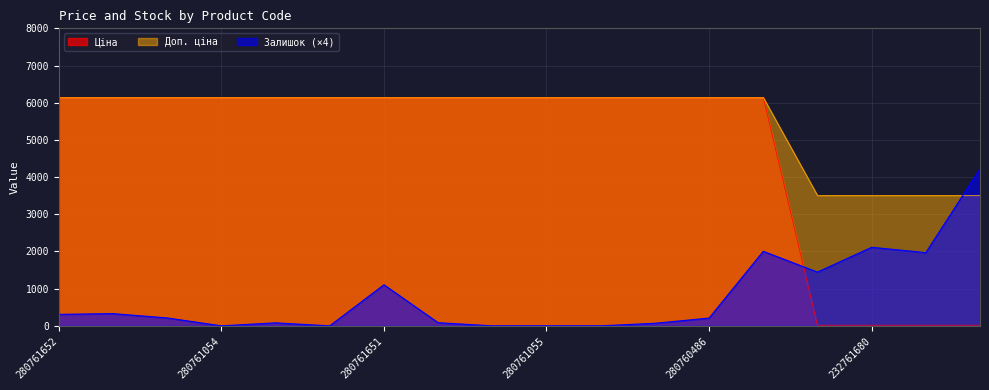

What is the difference between the maximum and minimum values in the Доп. ціна series?

2635.2